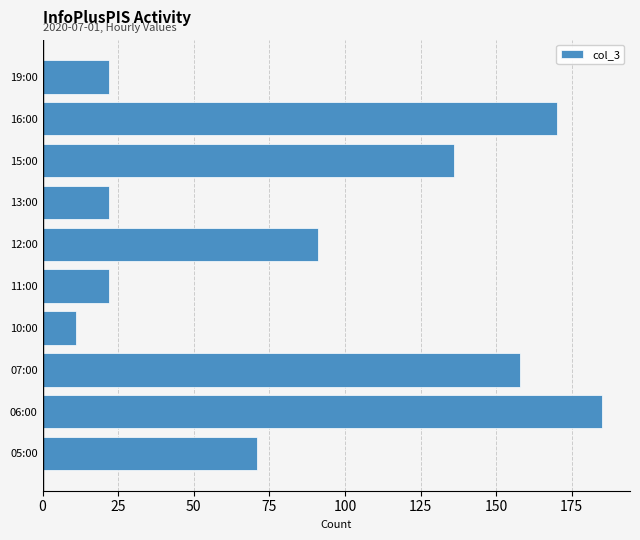

Is it true that the value at 07:00 is 34?

False